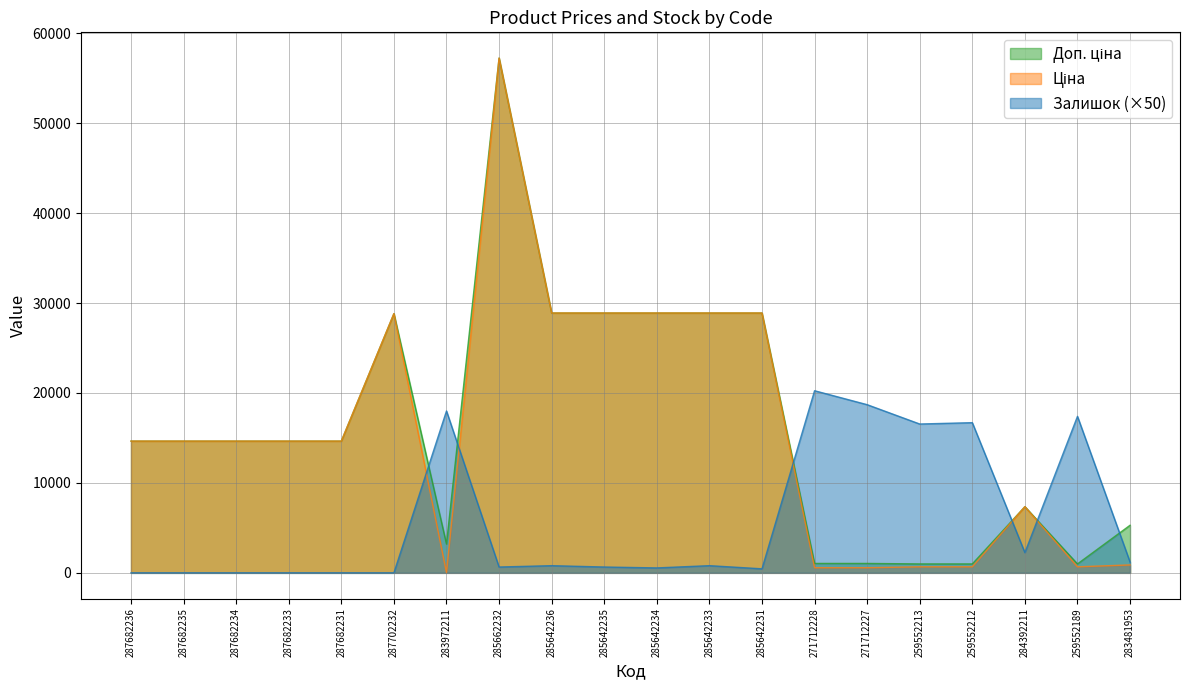

How many lines are shown in the chart?

3